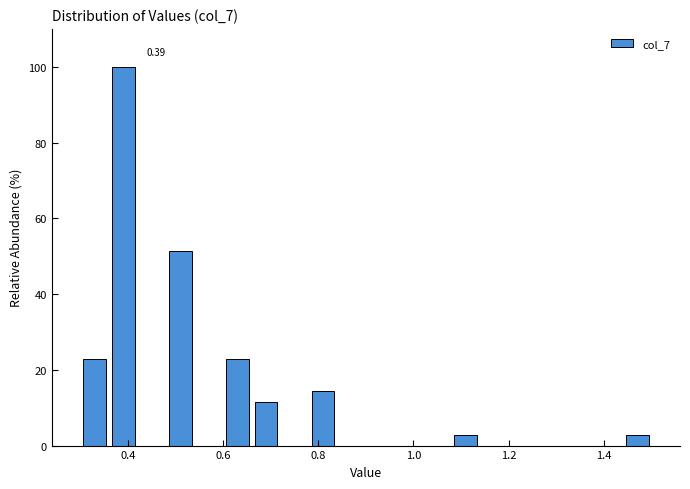

Read against the x-axis, roughly where is the centre of the tallest bar?

0.40